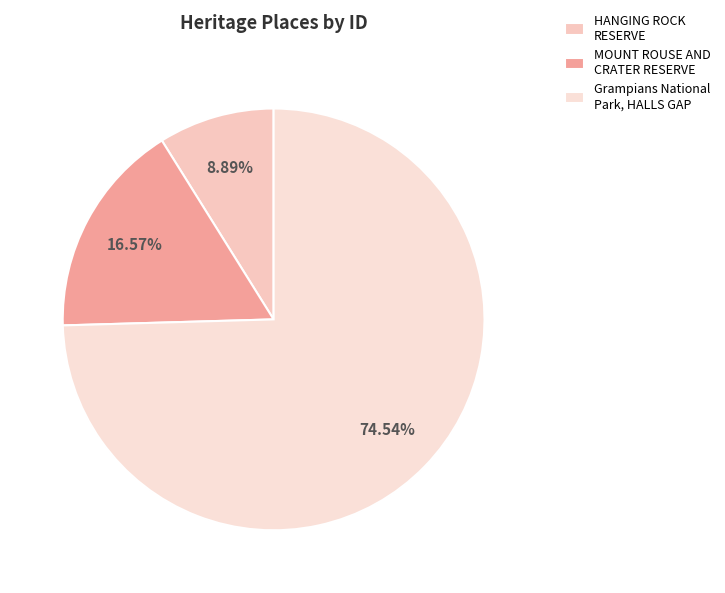

Which category has the smallest portion of the pie?

HANGING ROCK RESERVE